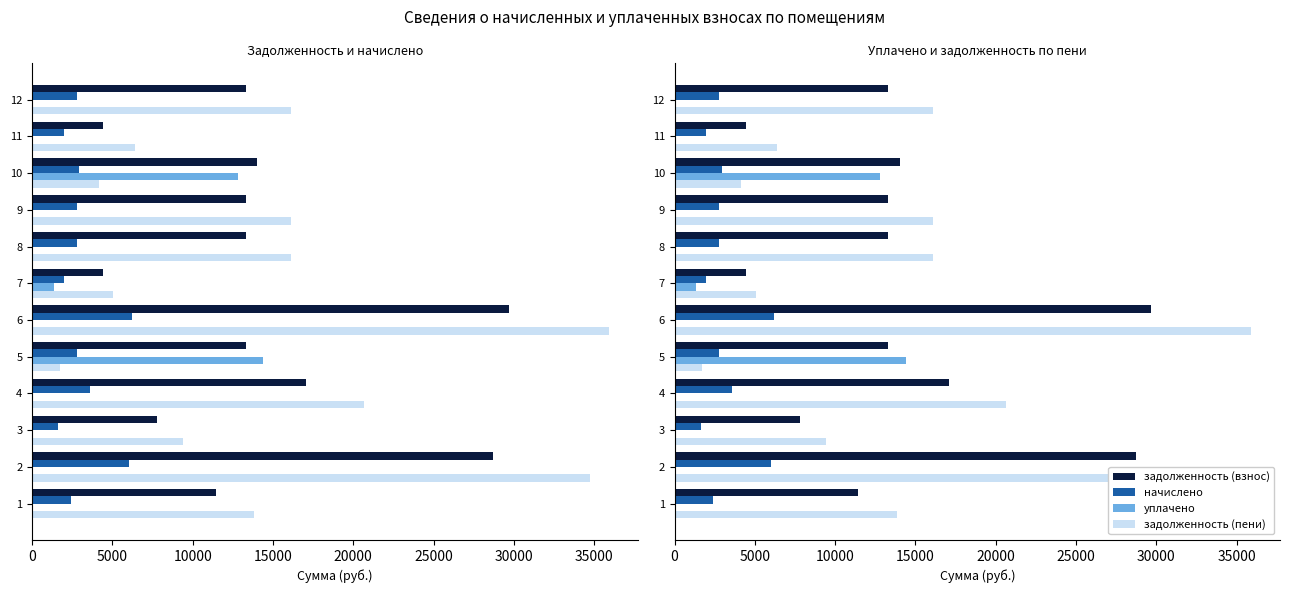

What is the label of the 1st bar from the right?

11